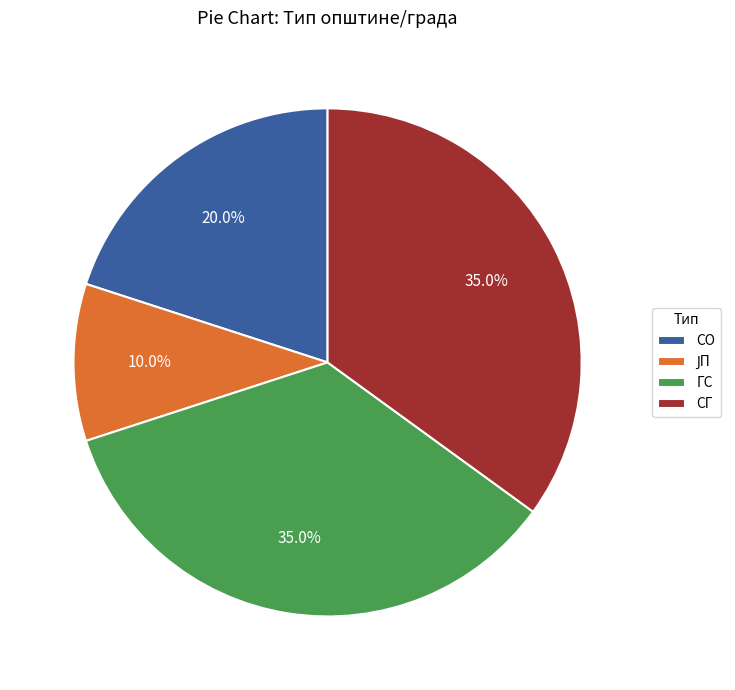

Combined, what portion of the pie is СО and СГ?

55.0%